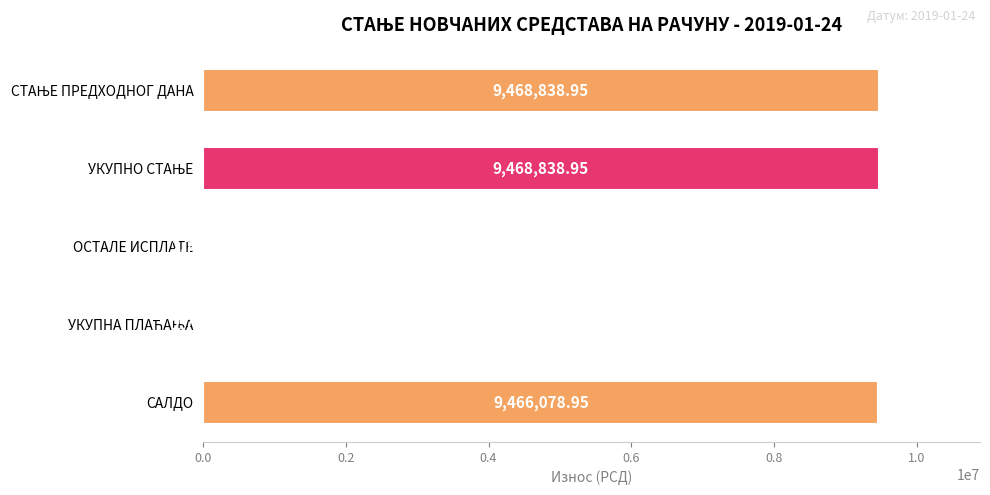

At which label is the value closest to 4735799?

САЛДО